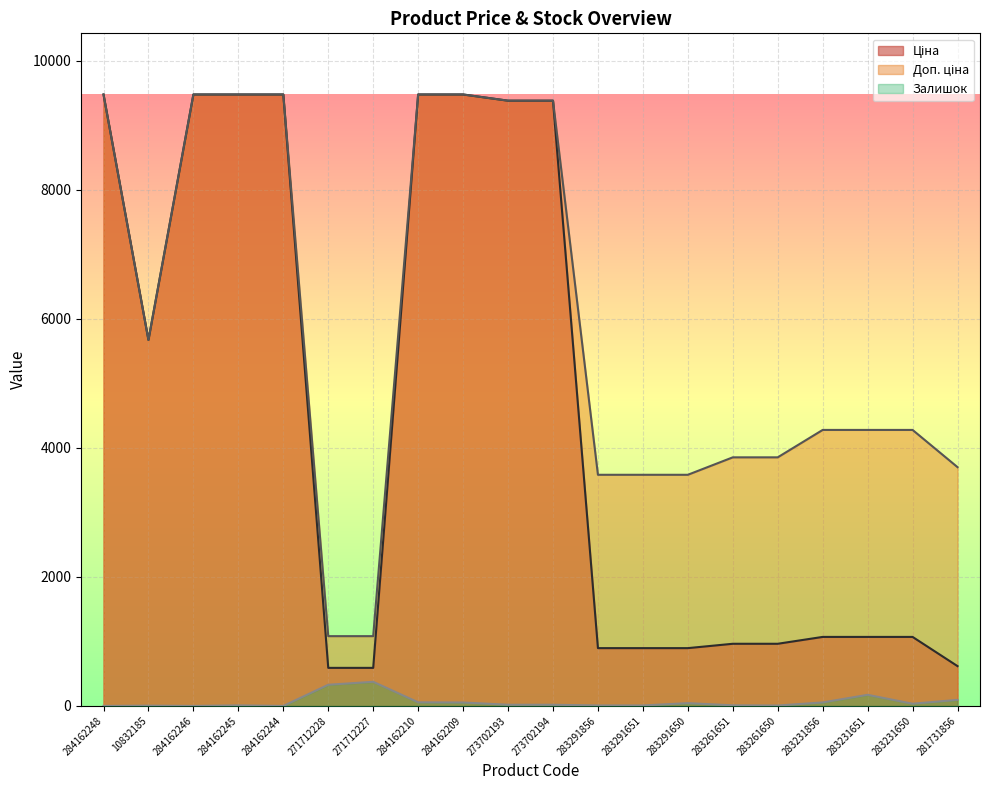

What is the difference between the maximum and second lowest values in the Доп. ціна series?

8398.4